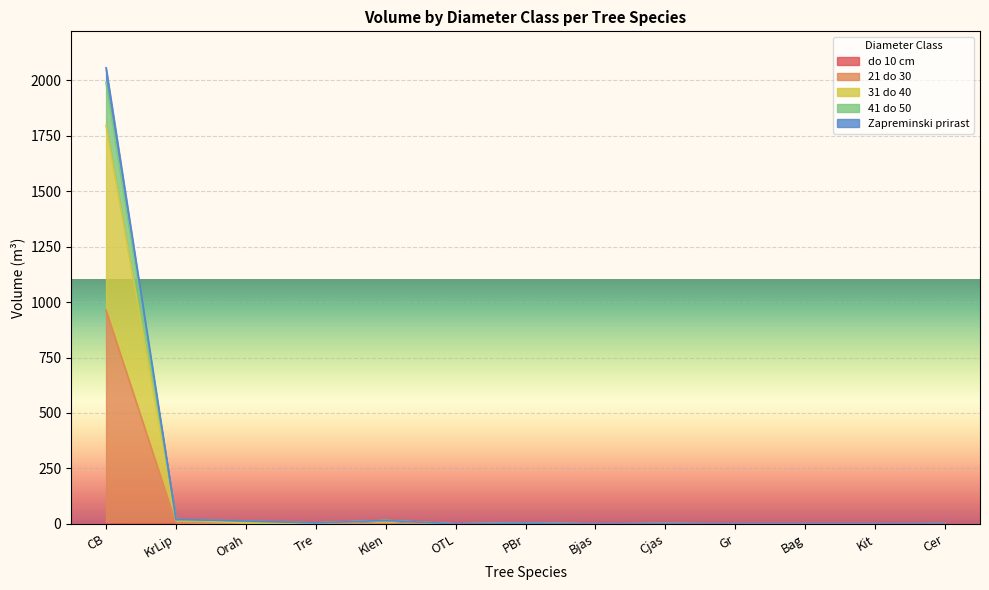

What is the greatest value displayed?

2055.3